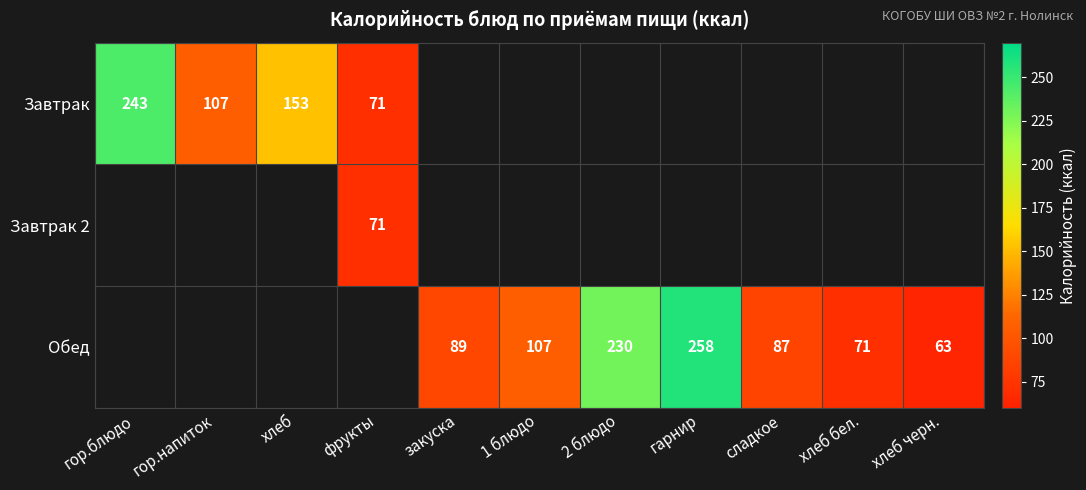

True or false: Завтрак has a value of 71 at фрукты.

True